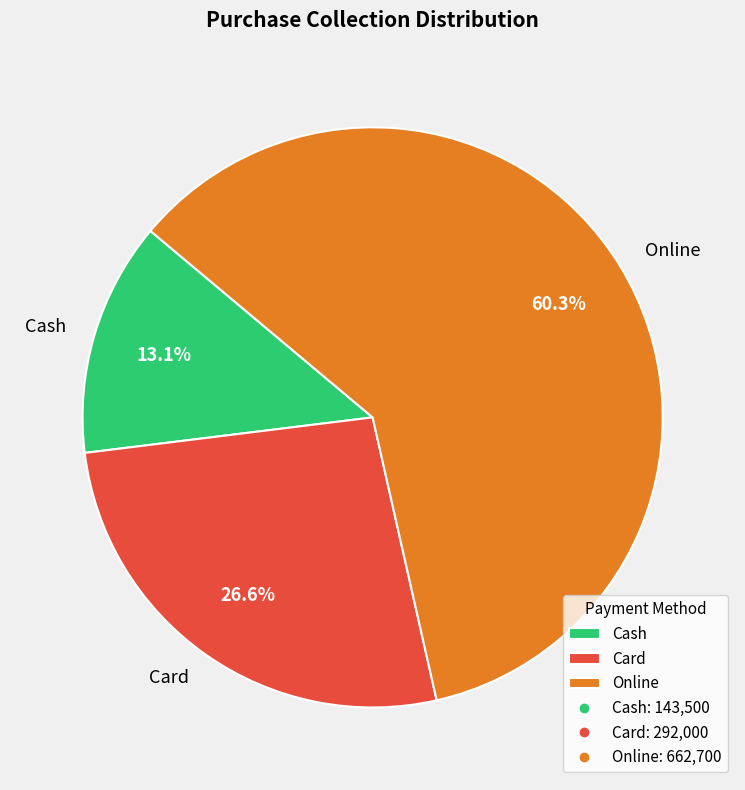

Combined, what portion of the pie is Online and Card?

86.9%